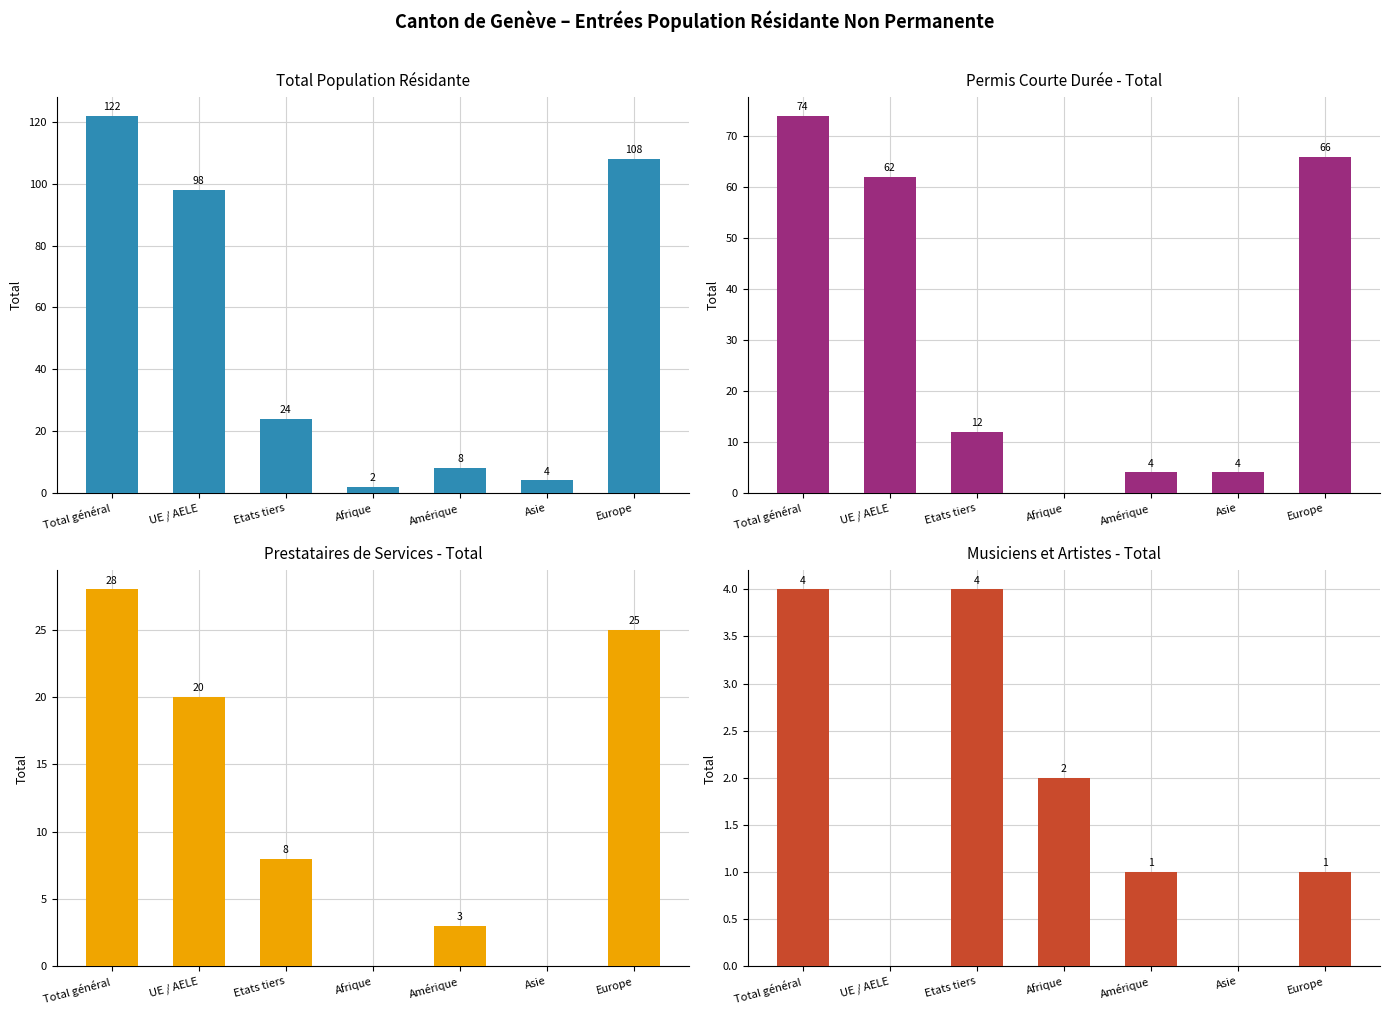

At which label does Musiciens et Artistes - Total first exceed 1?

Total général